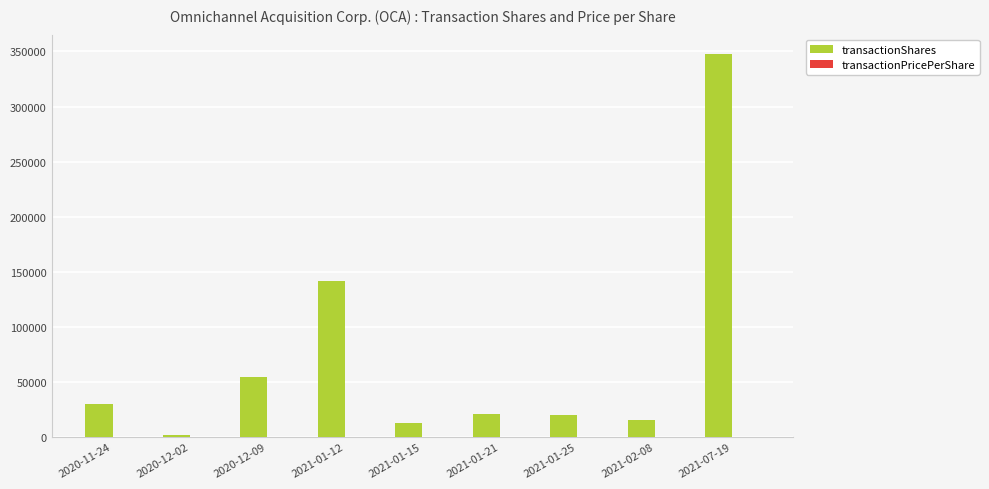

Between 2020-11-24 and 2021-02-08, which series saw the biggest shift?

transactionShares